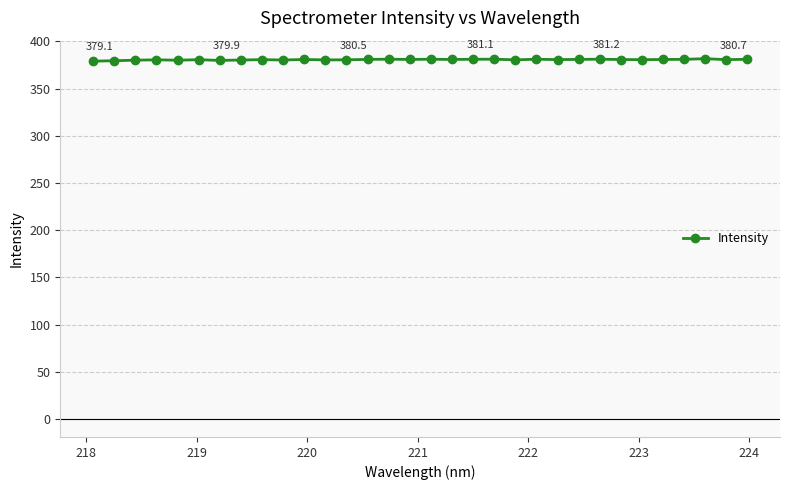

Count the number of categories in the chart.

32